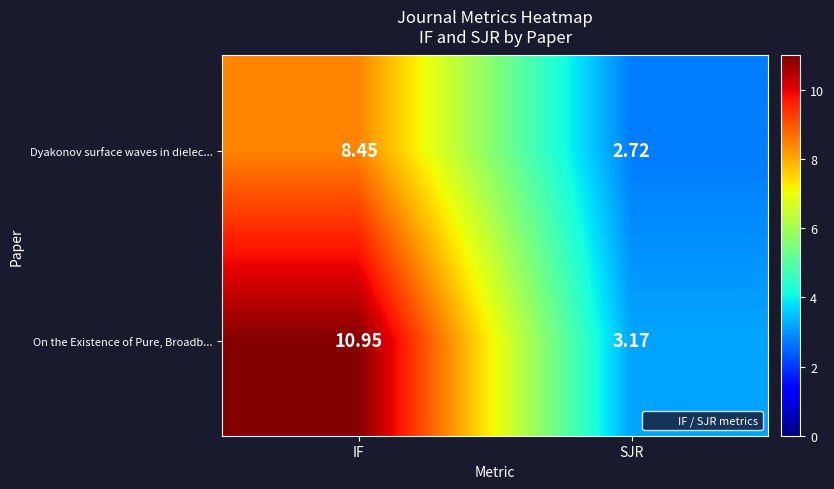

Which series has the largest range (max minus min)?

On the Existence of Pure, Broadb...